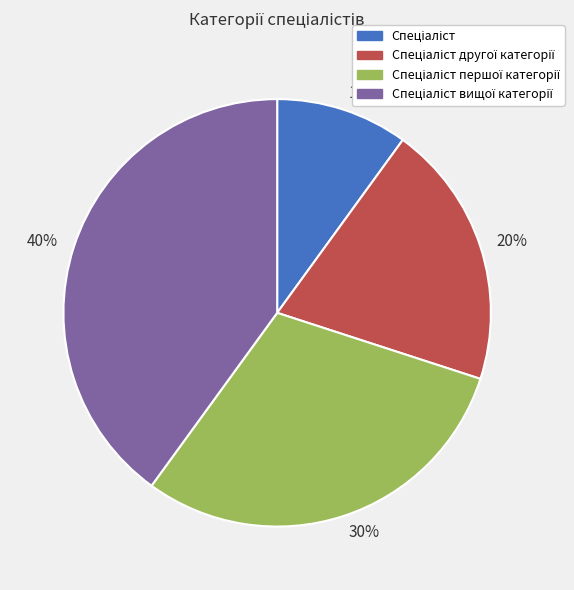

What is the smallest slice in the pie chart?

10%